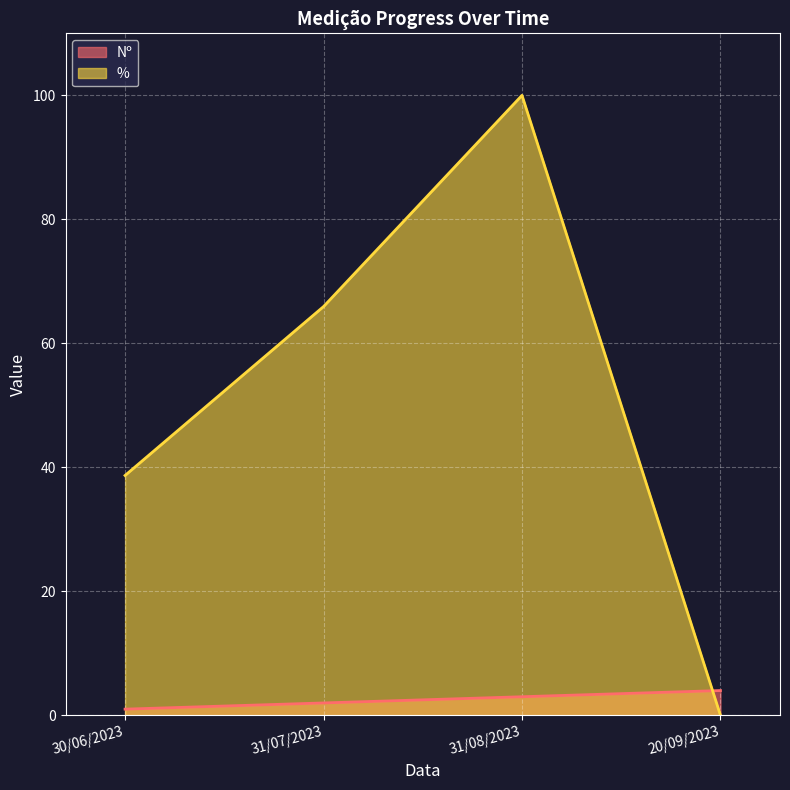

At which category does the chart reach its peak across all series?

31/08/2023